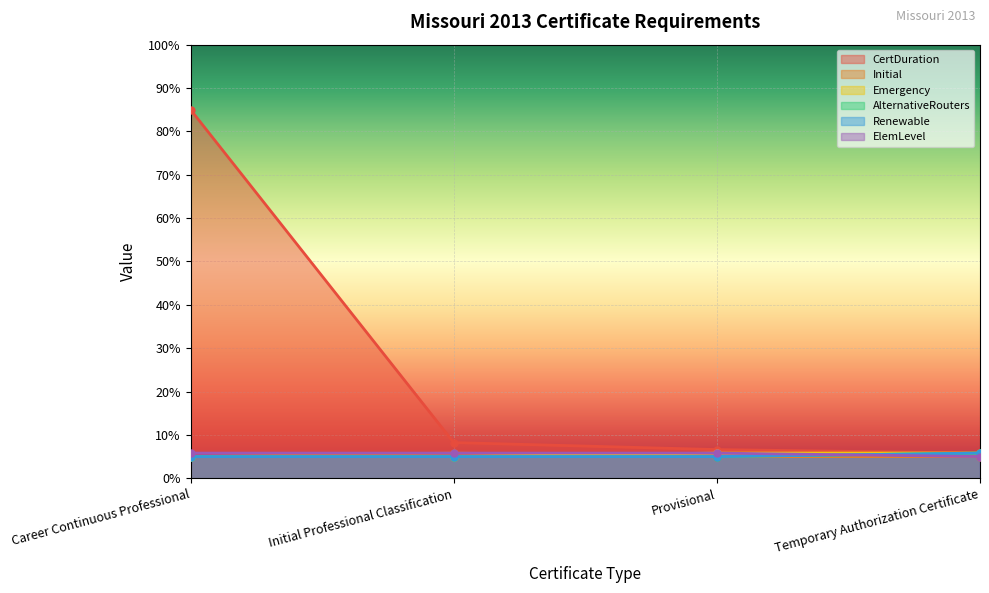

Does the chart display data point markers on the line(s)?

Yes